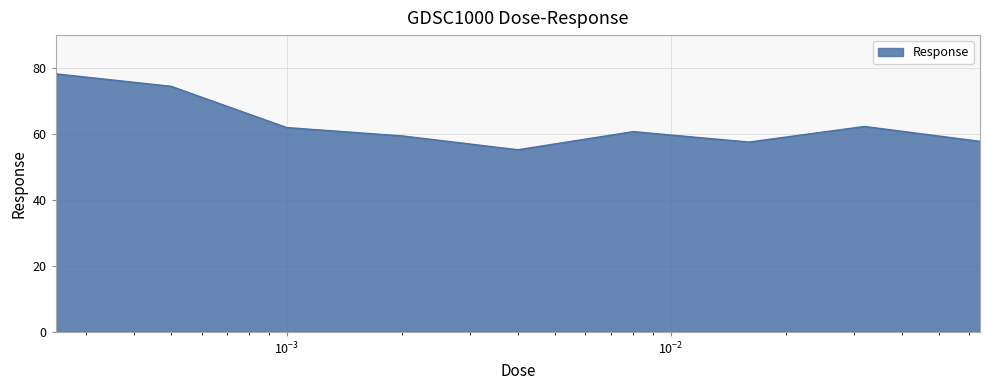

What is the sum of all values?

568.1